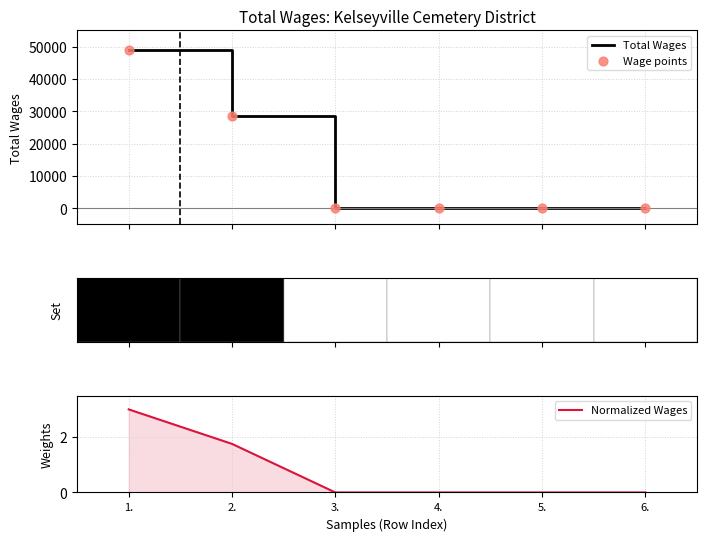

Which series has the widest spread of Y values?

Total Wages